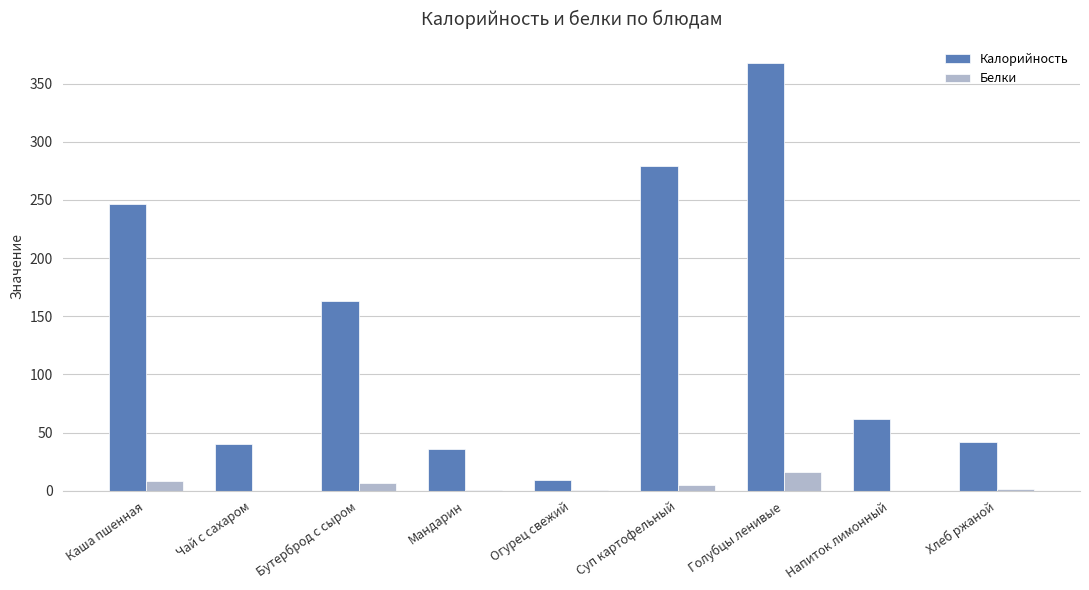

The Белки series shows 0.0 at Чай с сахаром. True or false?

True